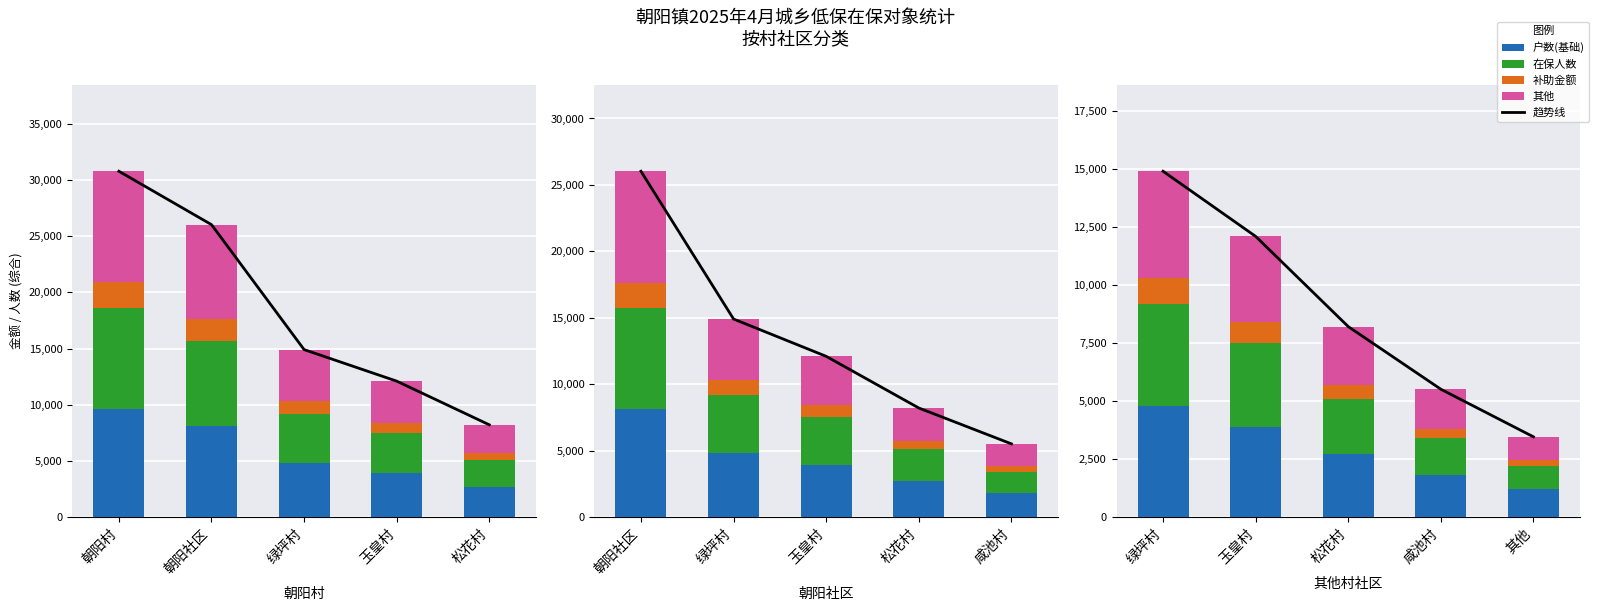

What is the difference between the maximum and minimum values in the 在保人数 series?

3400